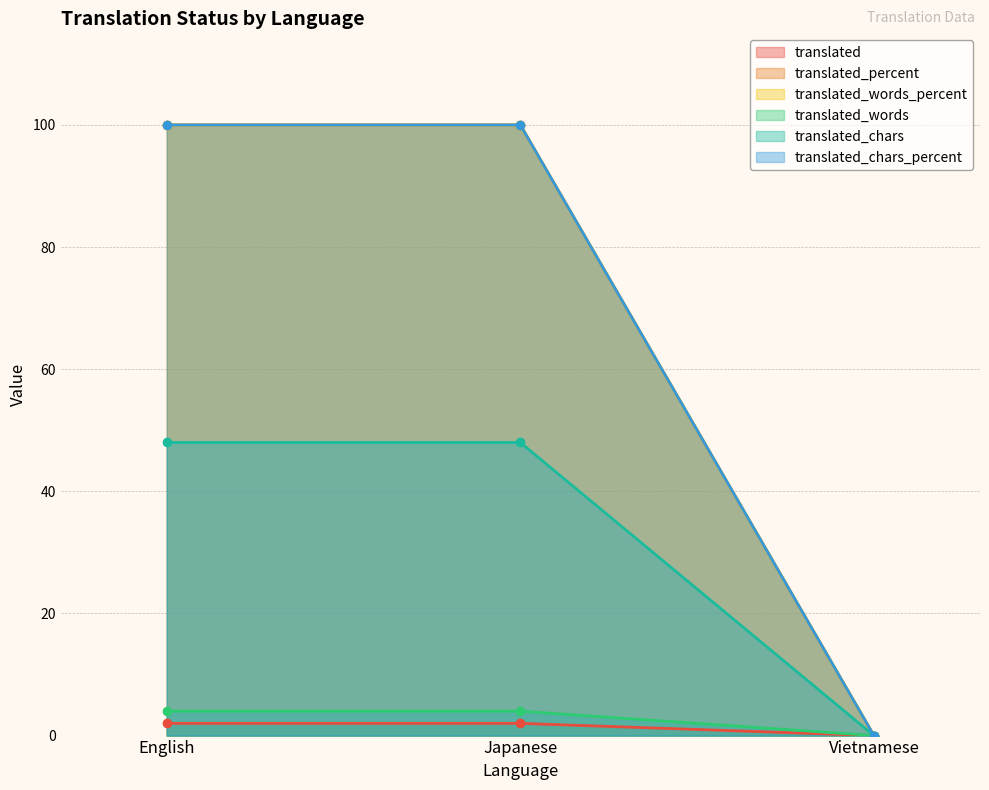

At which label does translated_chars_percent reach its peak?

English